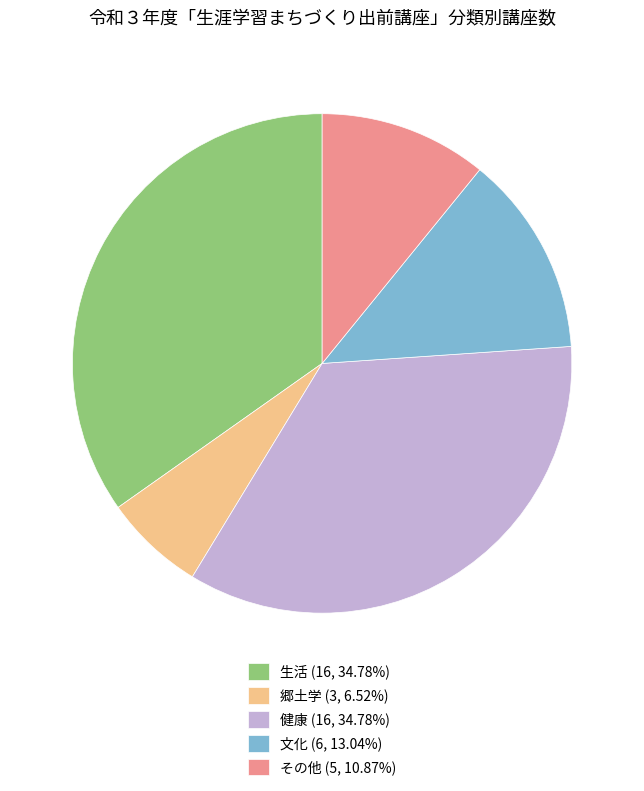

Is it true that 生活 is 48% of the pie?

False